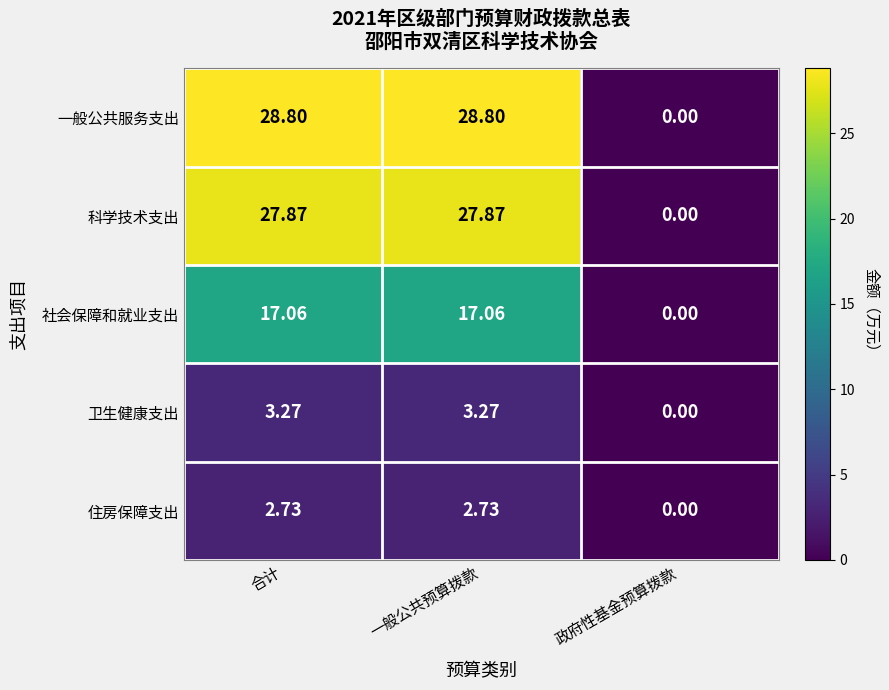

What is the total value across all series at 一般公共预算拨款?

79.7